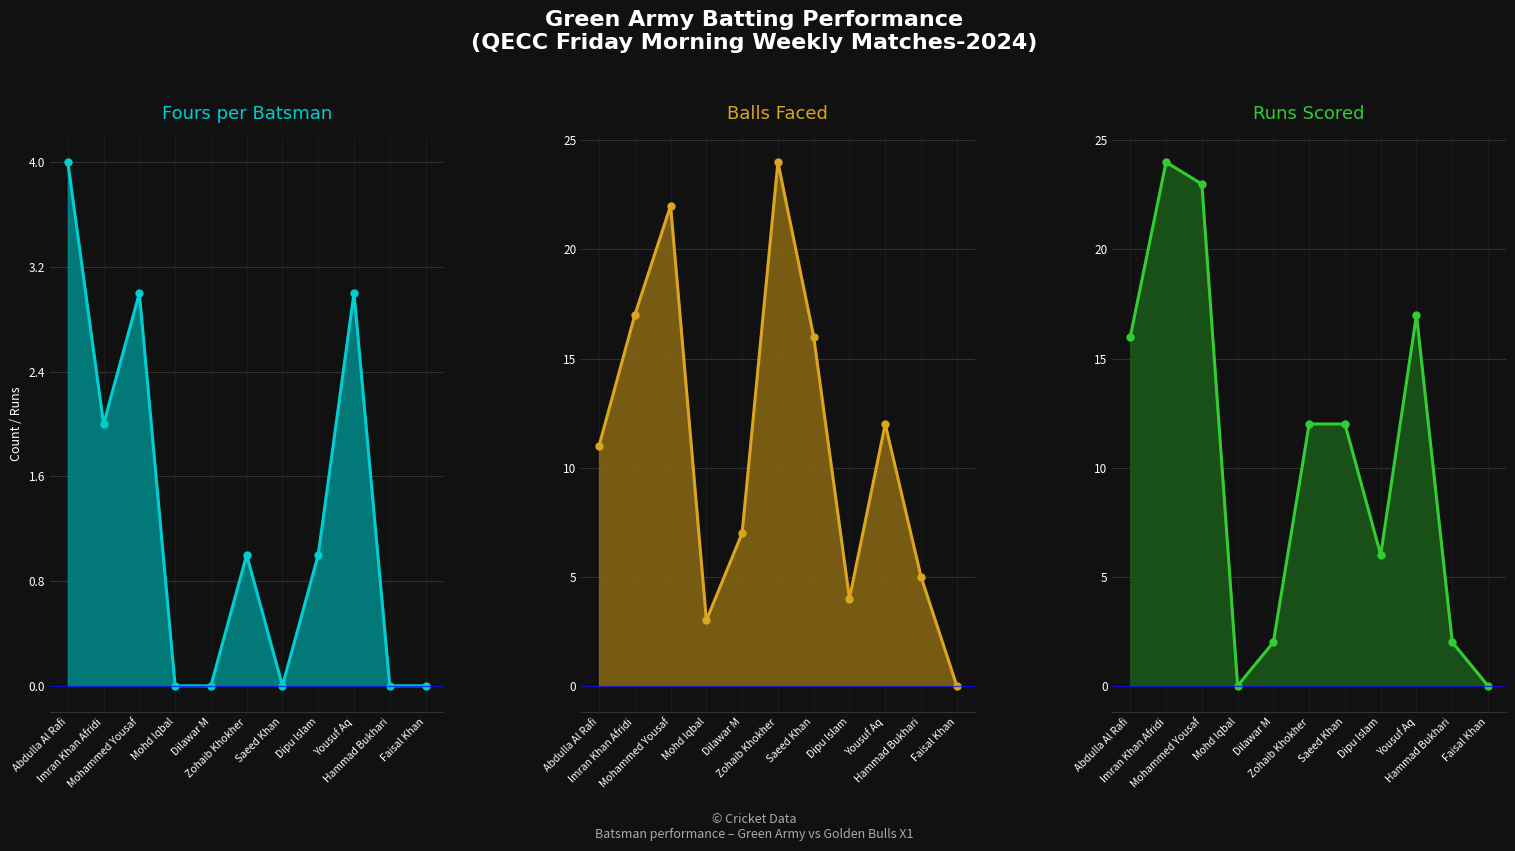

True or false: Runs and Fours intersect in this chart.

False